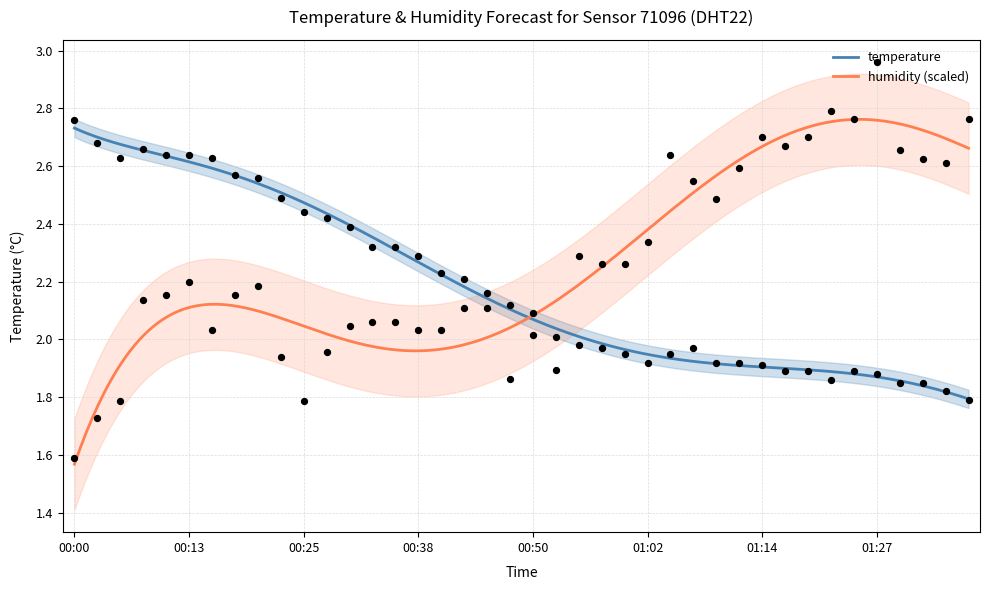

Which series has the largest total across all categories?

humidity